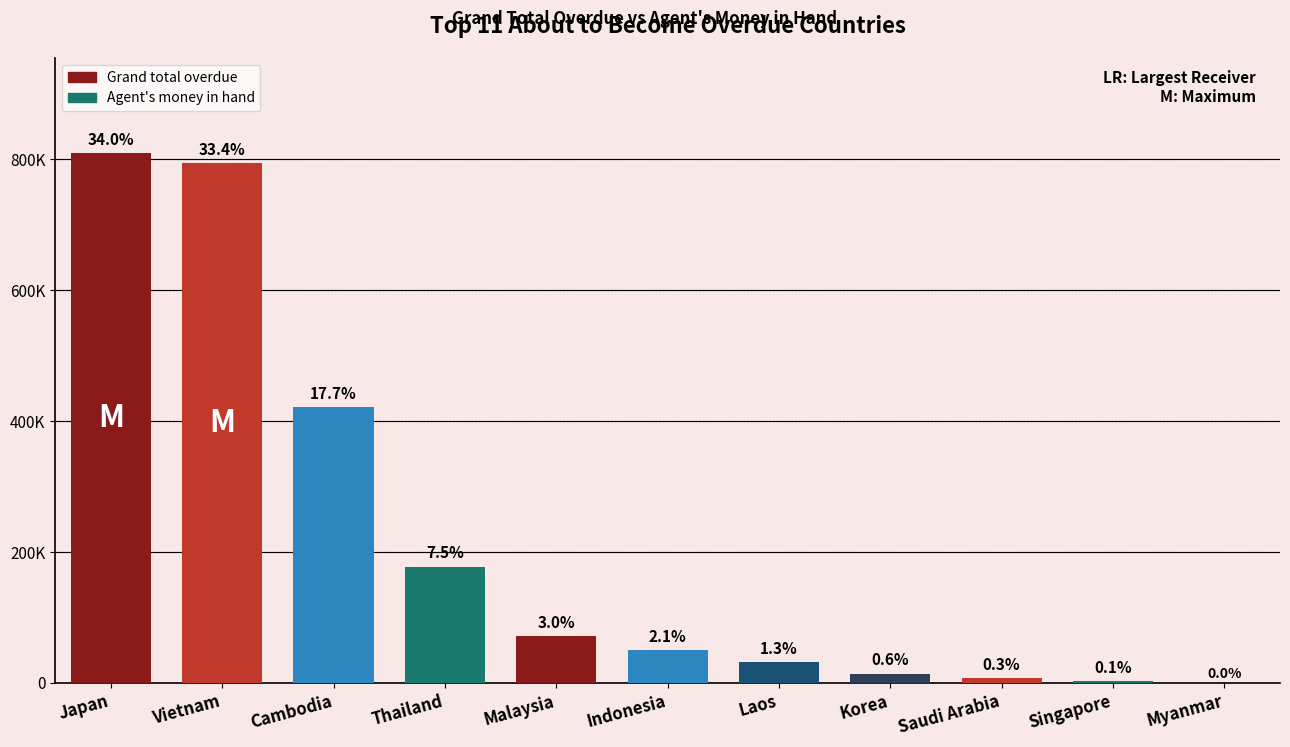

What is the label of the 10th bar from the left?

Singapore